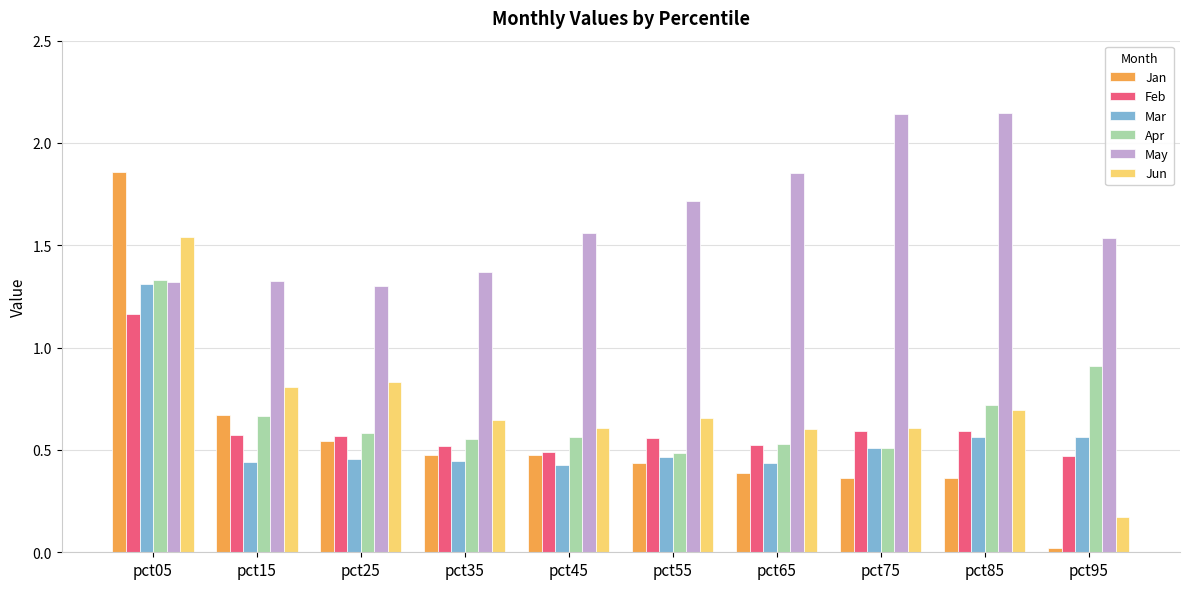

Is it true that Feb equals 0.3 at pct65?

False